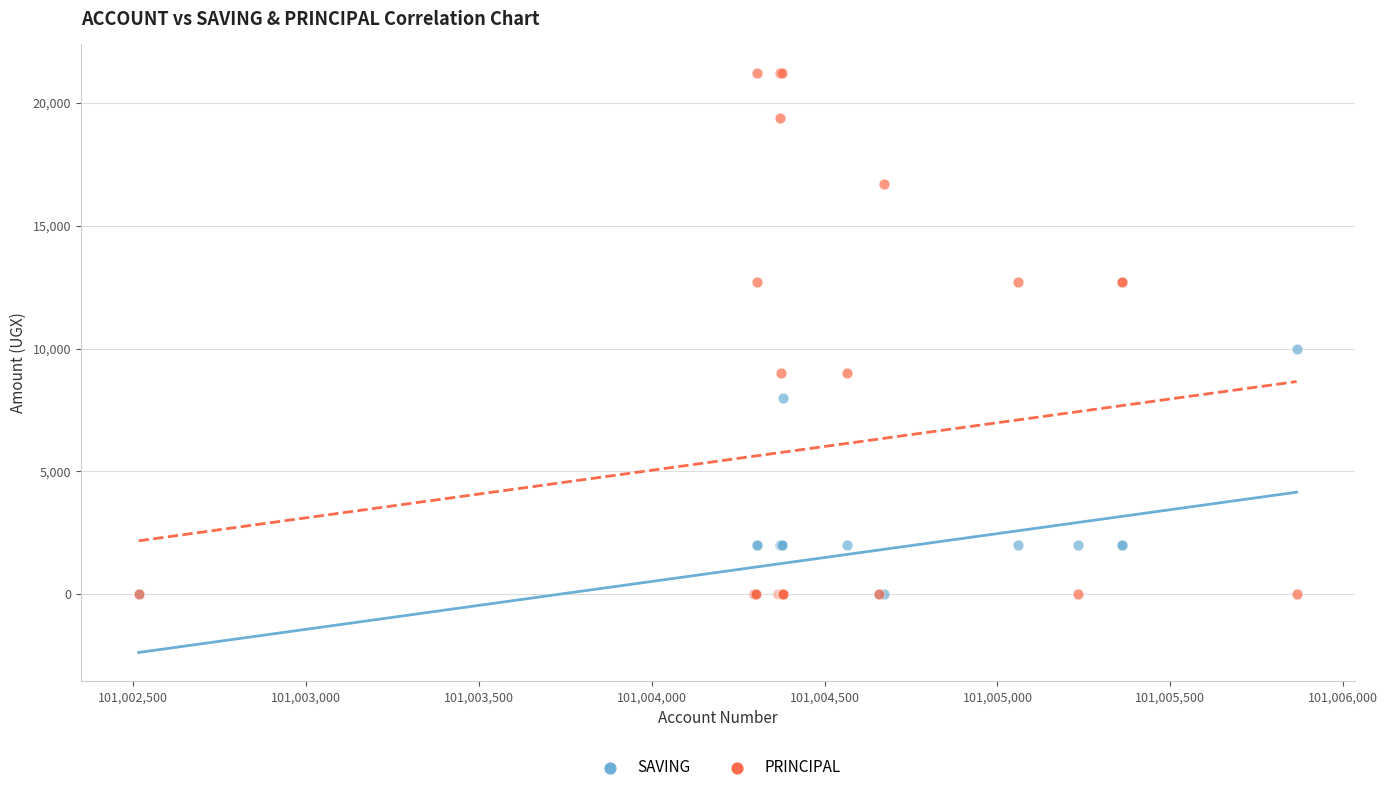

In the PRINCIPAL series, what Y value is closest to 10600?

9000